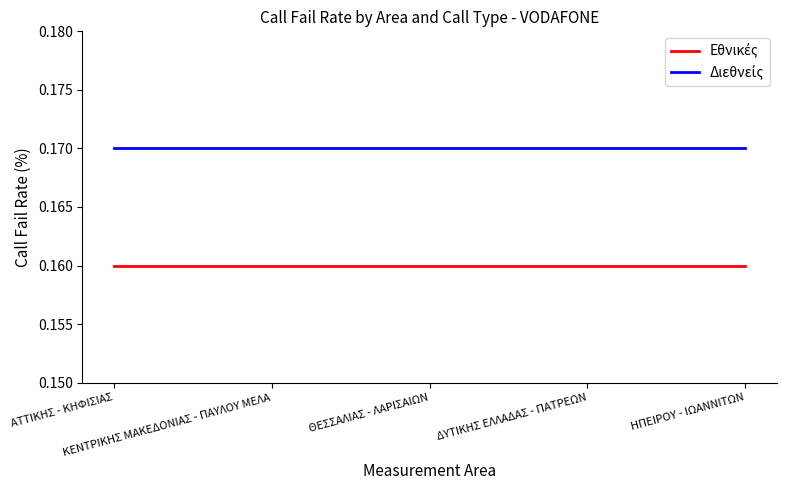

Which series has the largest total across all categories?

Διεθνείς